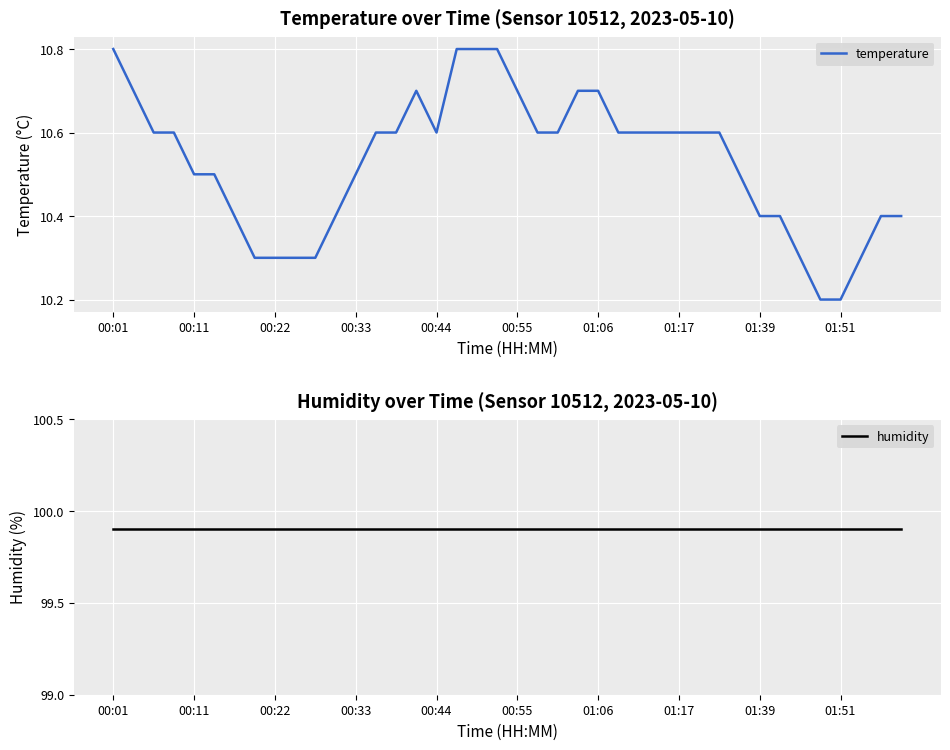

Which category has the highest value in the humidity series?

00:01